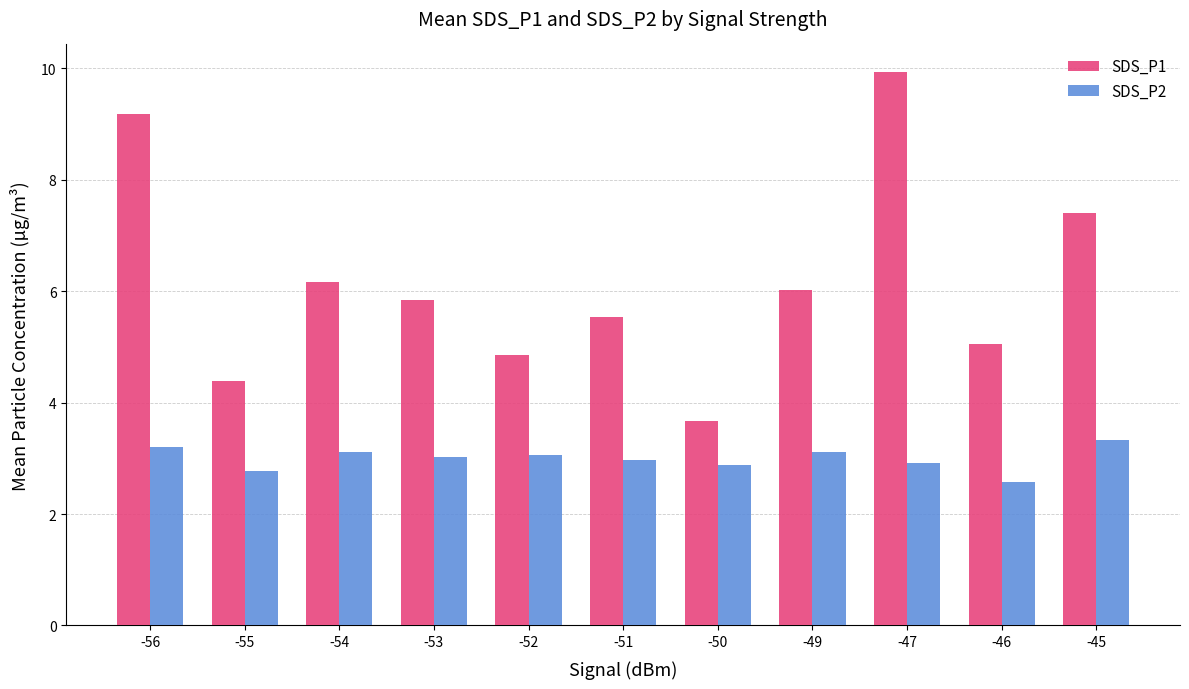

Which series has the largest total across all categories?

SDS_P1